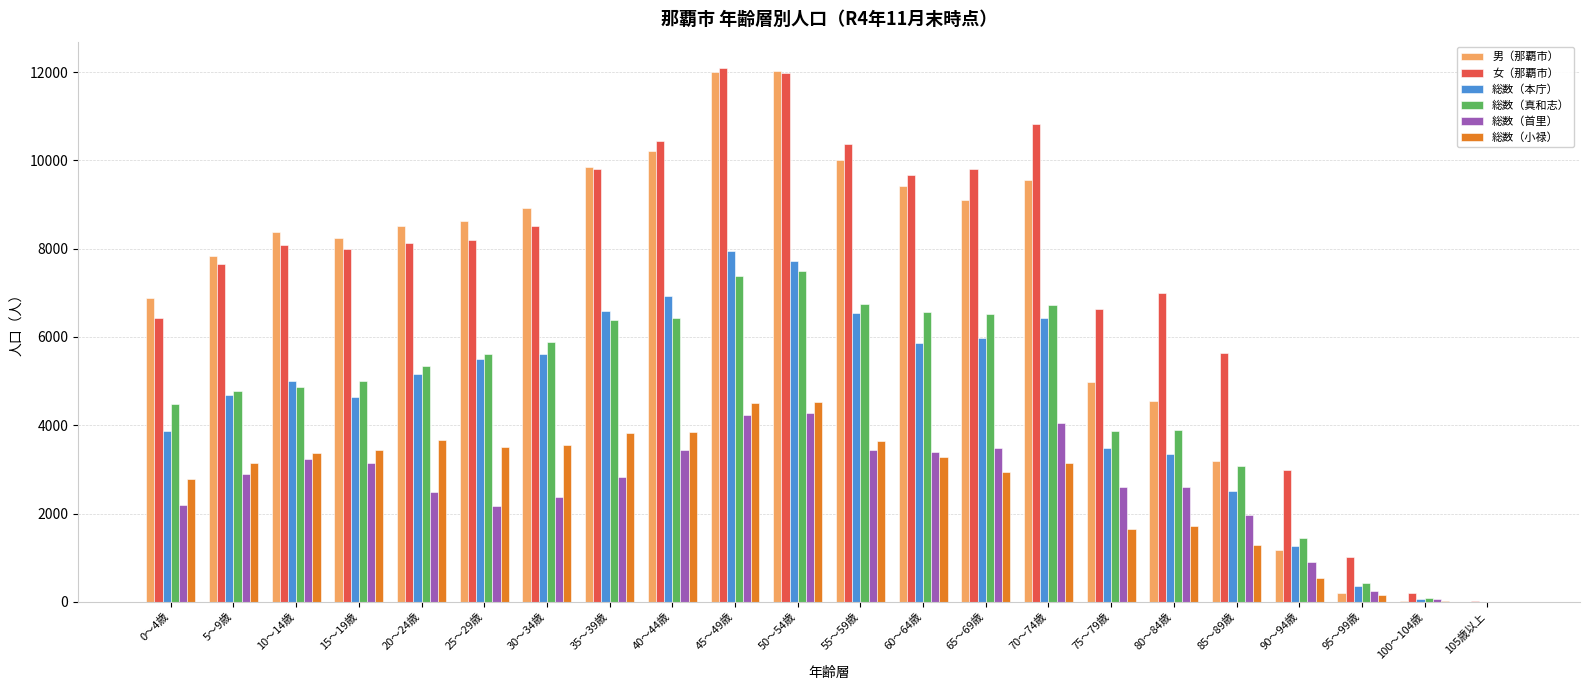

What is the maximum value for 総数（真和志）?

7485